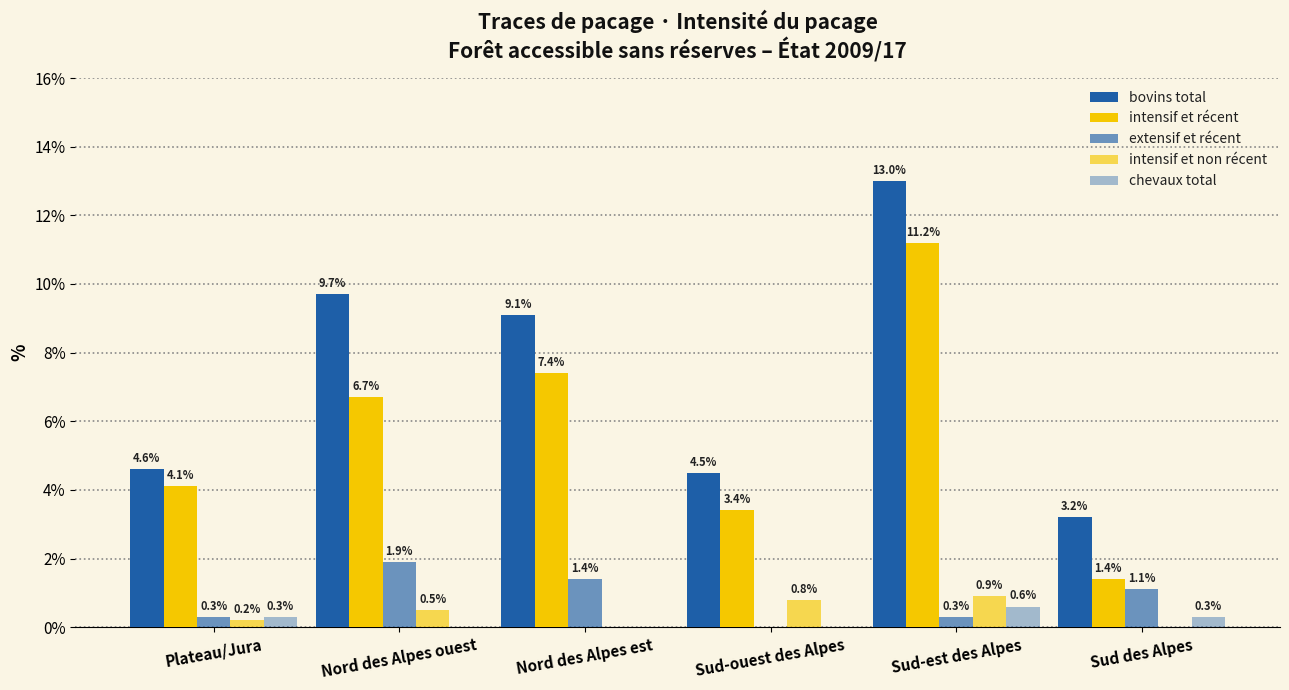

How many distinct data groups are displayed?

5